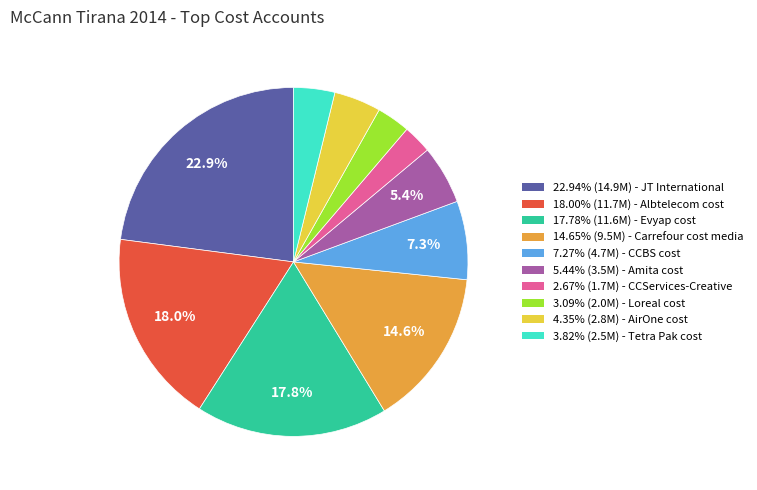

Is there any slice that represents more than half of the pie?

No